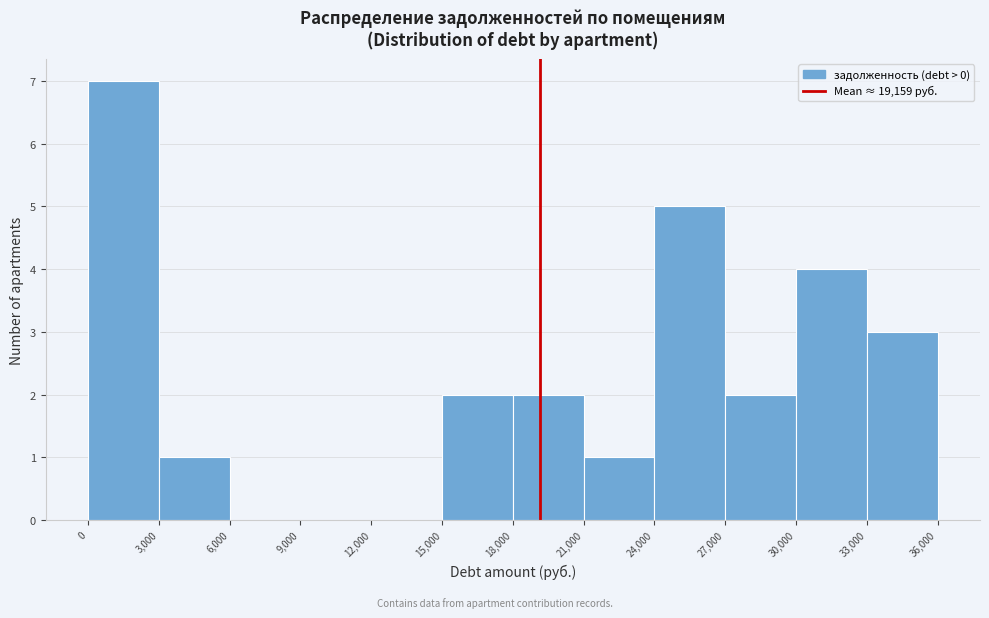

Which range on the x-axis has the tallest bar?

0 to 3,000